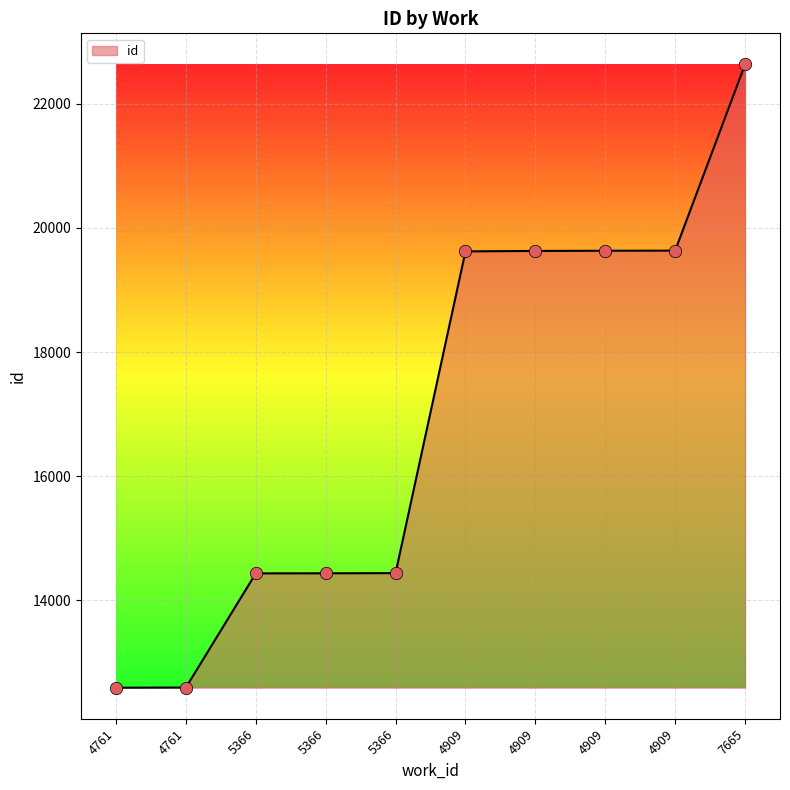

What is the ratio of the value at 4761 to the value at 4761?

1.0